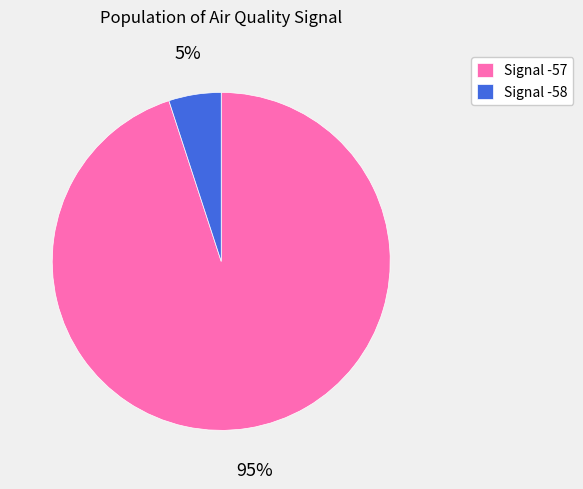

What percentage is the Signal -58 slice, to the nearest percent?

5%